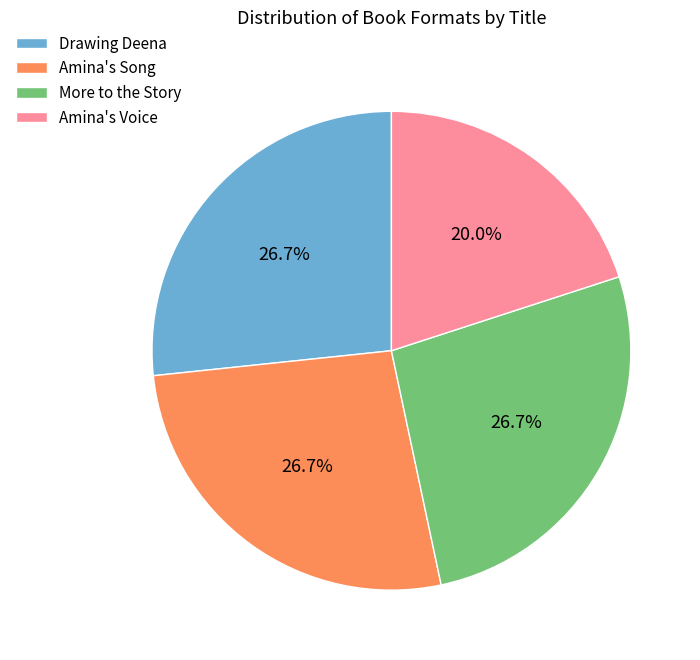

Is there a majority slice in this chart?

No